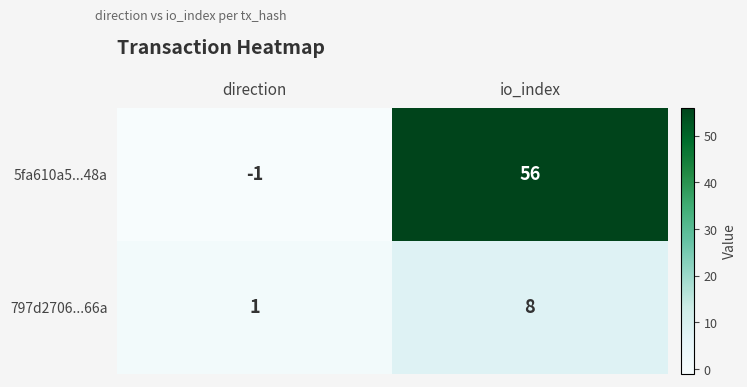

Reading left to right, list all the values displayed in this chart.

5fa610a5...48a: -1	56
797d2706...66a: 1	8